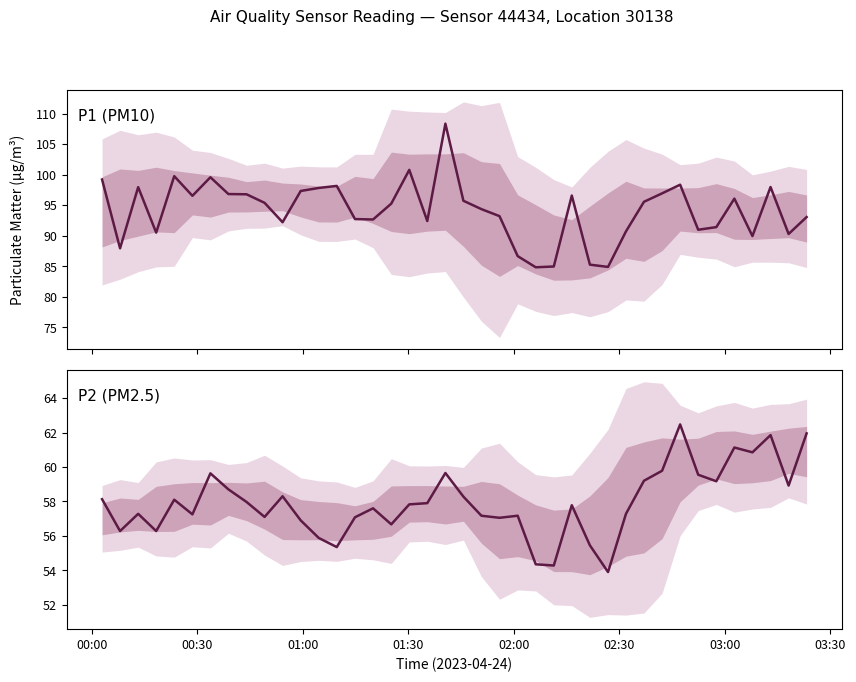

Reading right to left, what are all the values shown in this chart?

P1 (PM10): 93.0	90.3	98.0	89.9	96.1	91.4	91.0	98.3	96.9	95.5	90.7	84.9	85.2	96.6	85.0	84.8	86.7	93.2	94.3	95.7	108.3	92.4	100.8	95.2	92.7	92.7	98.2	97.8	97.3	92.2	95.4	96.8	96.8	99.6	96.5	99.8	90.5	98.0	87.9	99.2
P2 (PM2.5): 62.0	58.9	61.9	60.9	61.1	59.2	59.5	62.5	59.8	59.2	57.3	53.9	55.5	57.8	54.3	54.4	57.2	57.0	57.2	58.3	59.6	57.9	57.8	56.7	57.6	57.1	55.4	55.9	56.9	58.3	57.1	58.0	58.7	59.6	57.2	58.1	56.3	57.3	56.3	58.1